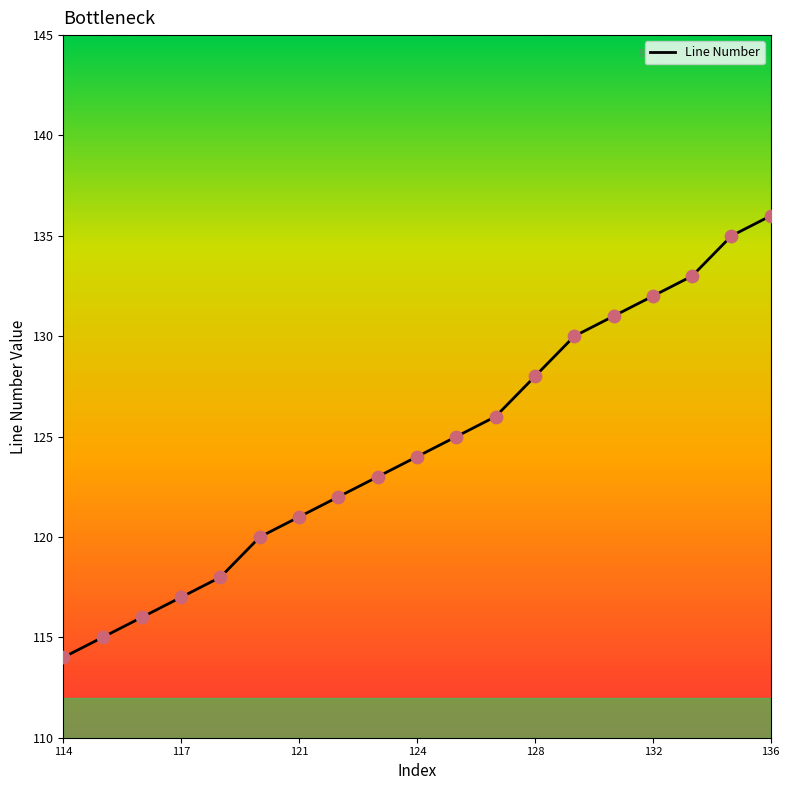

What is the smallest value displayed?

114